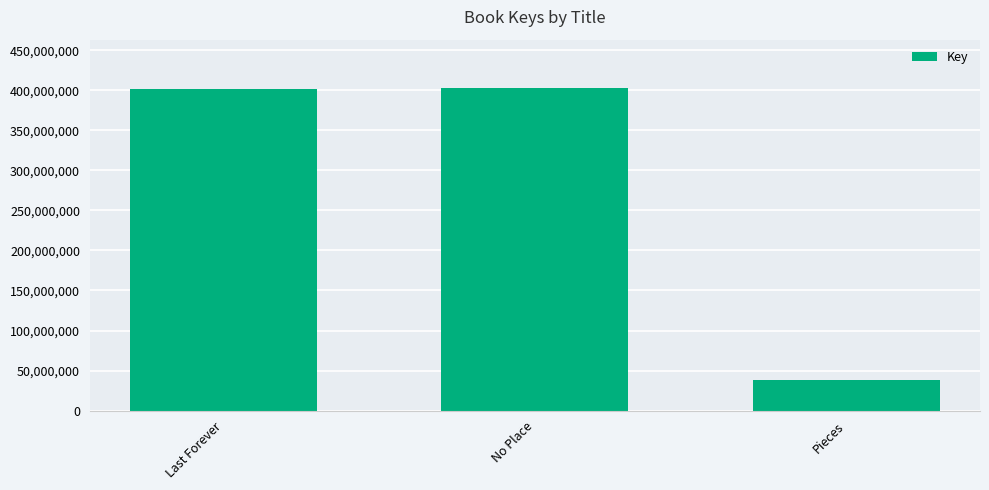

What is the label of the 3rd bar from the left?

Pieces